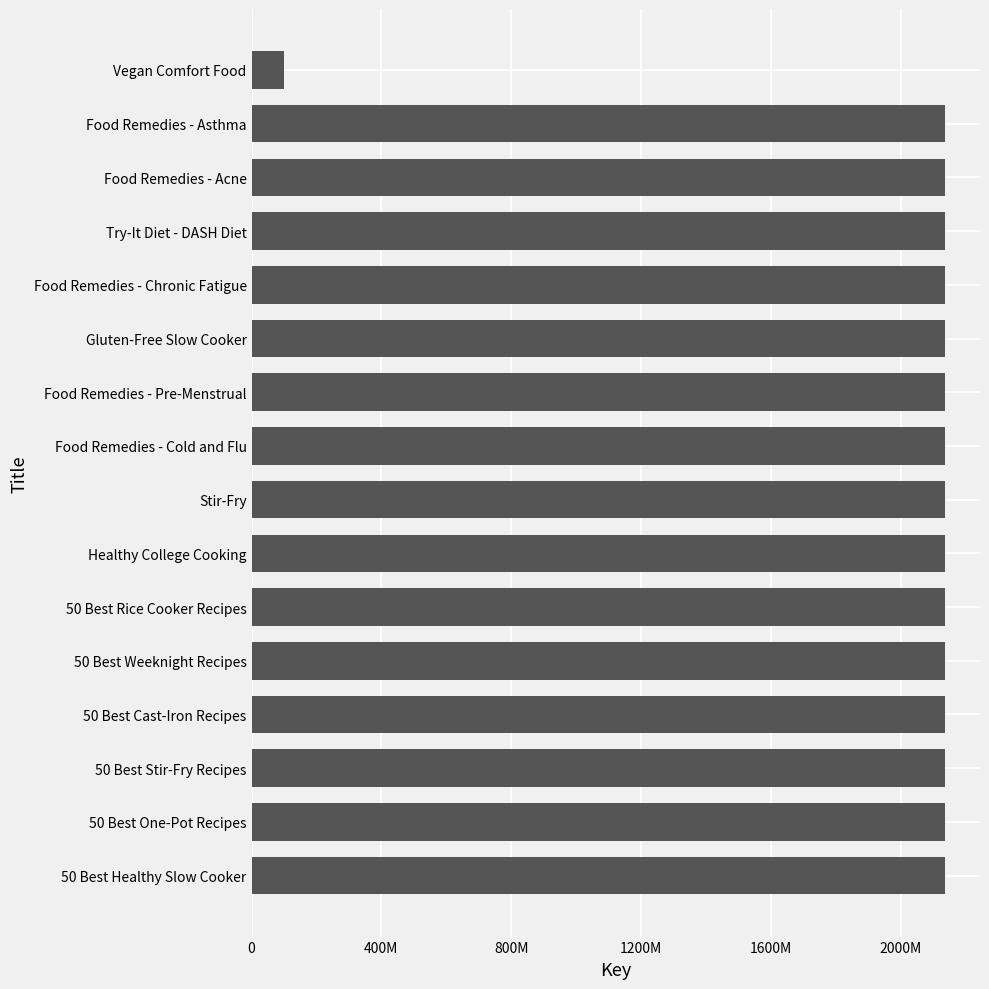

Does the chart contain stacked bars?

No